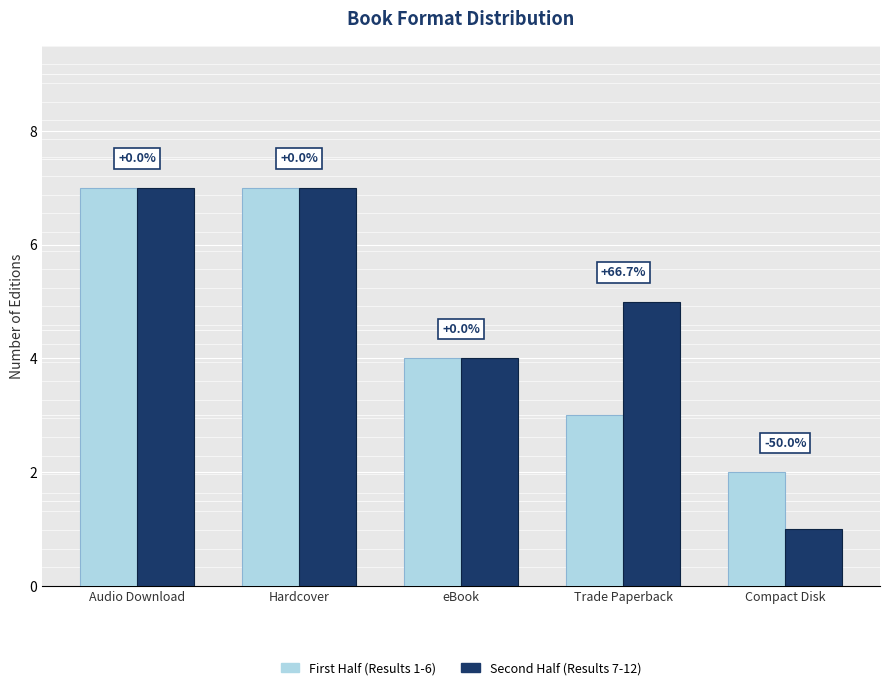

What is the difference between the highest and lowest values at Compact Disk?

1